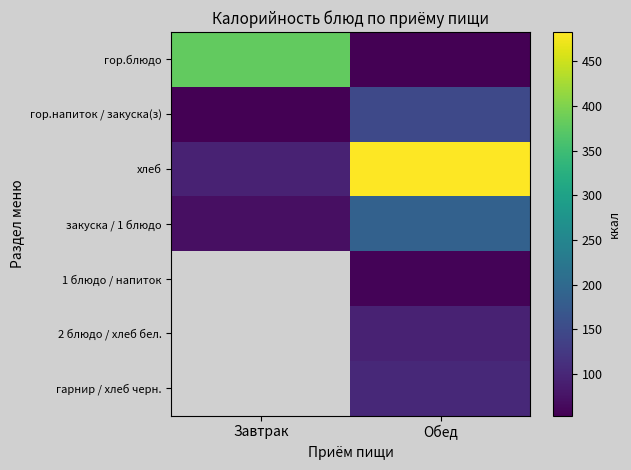

Reading left to right, list all the values displayed in this chart.

гор.блюдо: Завтрак=379.3	Обед=53.5
гор.напиток / закуска(з): Завтрак=53.4	Обед=148.7
хлеб: Завтрак=94.0	Обед=482.8
закуска / 1 блюдо: Завтрак=70.5	Обед=187.0
1 блюдо / напиток: Завтрак=0.0	Обед=57.2
2 блюдо / хлеб бел.: Завтрак=0.0	Обед=94.0
гарнир / хлеб черн.: Завтрак=0.0	Обед=103.6